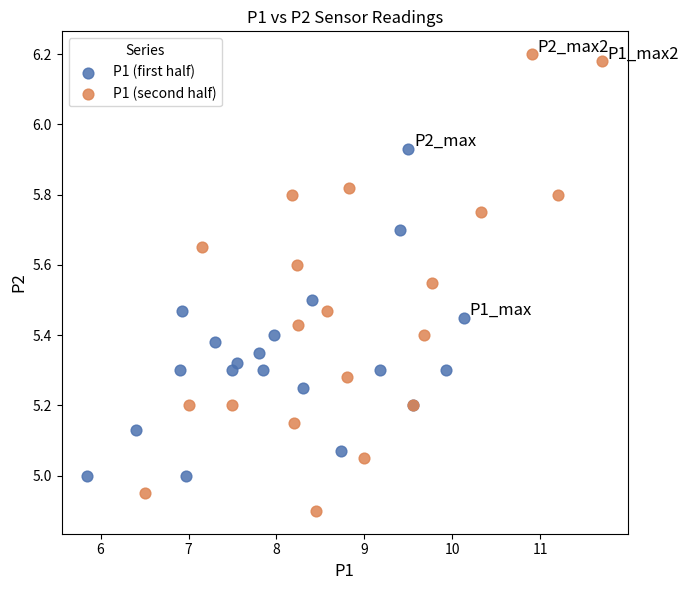

Which series has the widest spread of Y values?

P1 (second half)